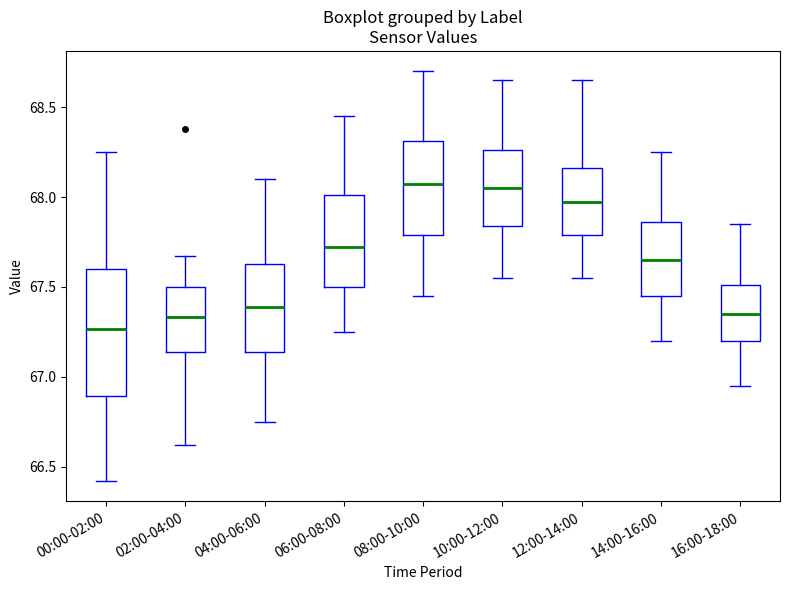

Where does the upper whisker of the box for 14:00-16:00 end on the y-axis? The values are not printed on the chart, so give them approximately, as read against the axis.

68.25